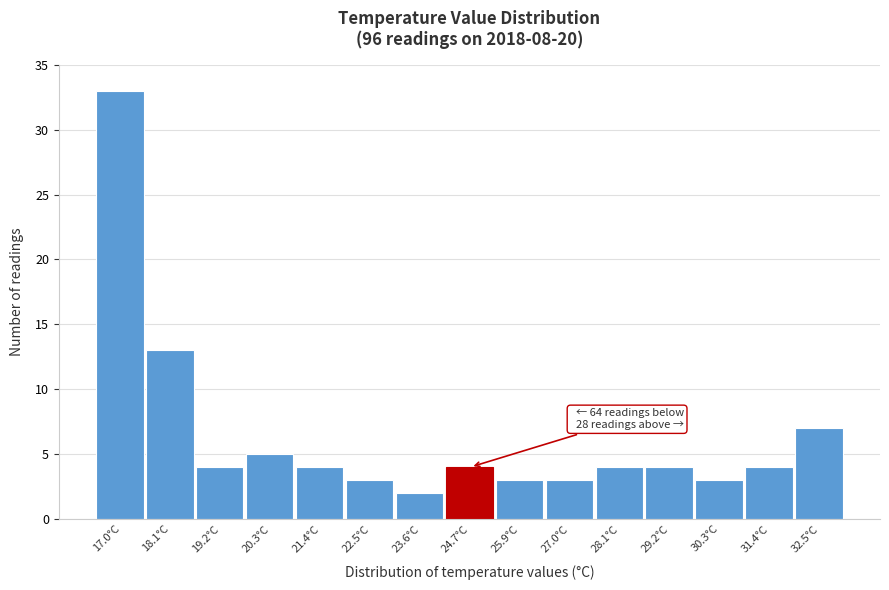

Reading left to right, list all the values displayed in this chart.

33	13	4	5	4	3	2	4	3	3	4	4	3	4	7